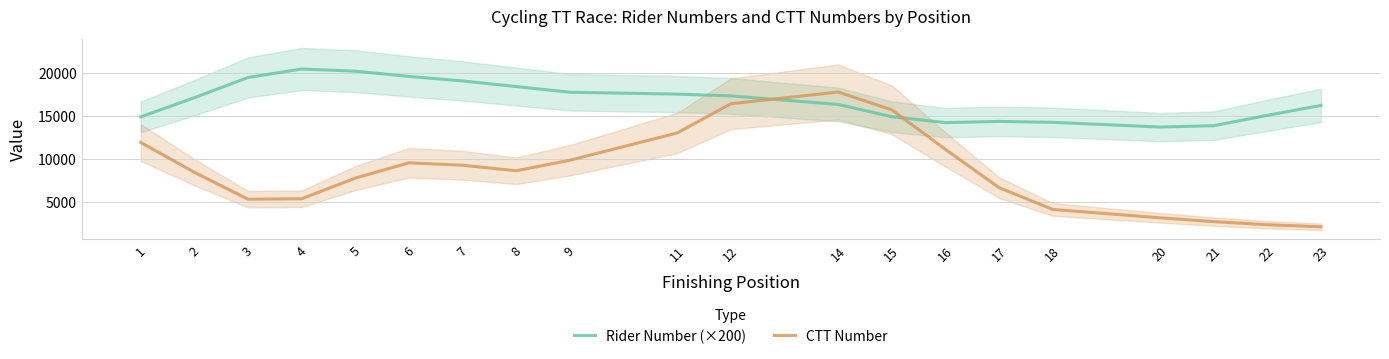

At which category does CTT Number reach its first local peak?

6